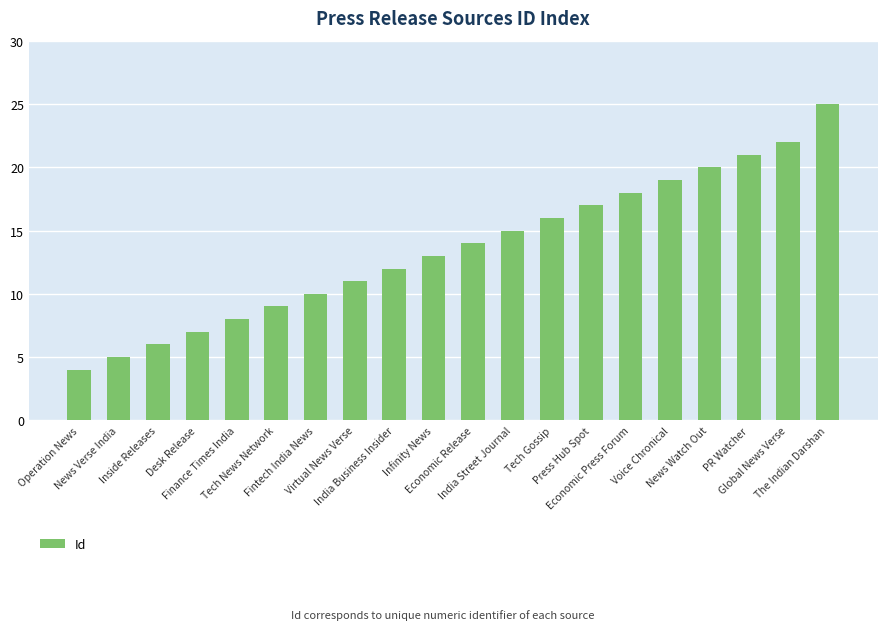

Reading left to right, extract all data points from this chart.

4	5	6	7	8	9	10	11	12	13	14	15	16	17	18	19	20	21	22	25